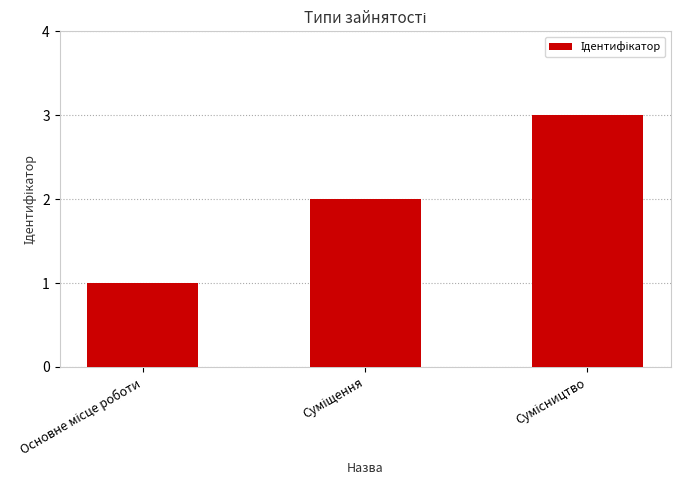

Reading left to right, transcribe all the data shown in this chart.

1	2	3